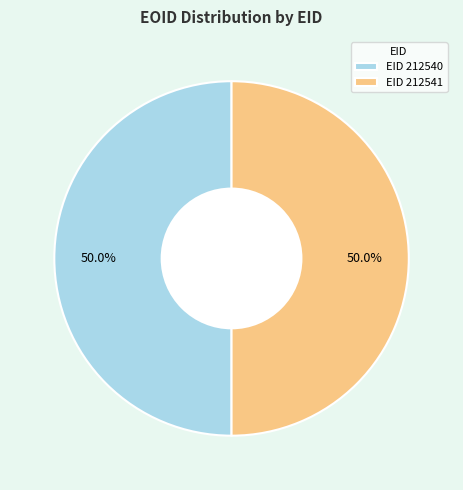

Is the sum of EID 212541 and EID 212540 greater than half?

Yes